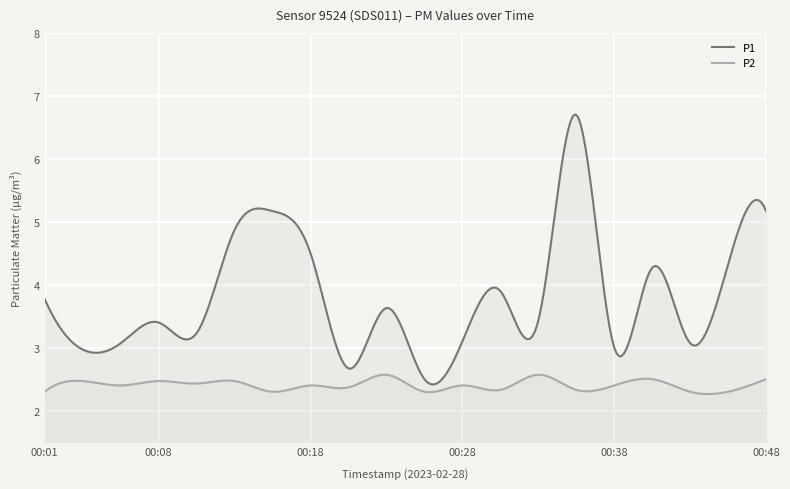

True or false: P2 has a value of 0.7 at 00:43.

False